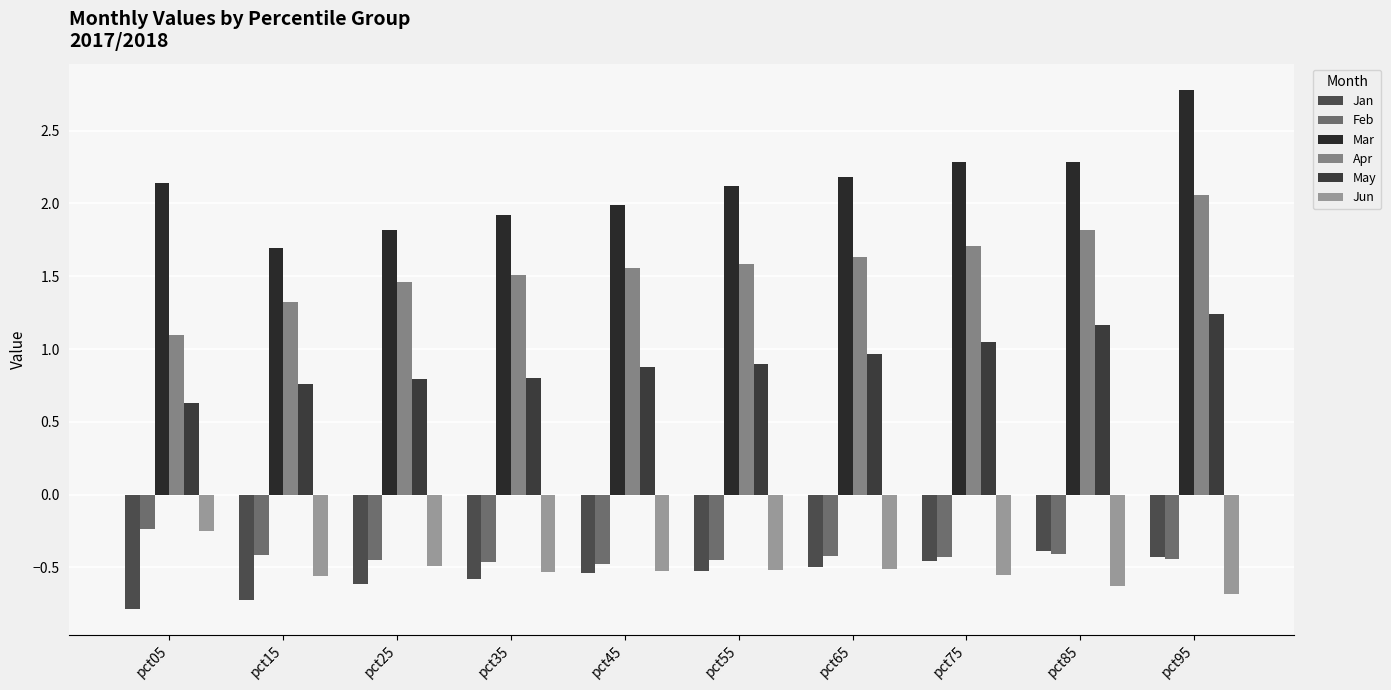

How many distinct data groups are displayed?

6